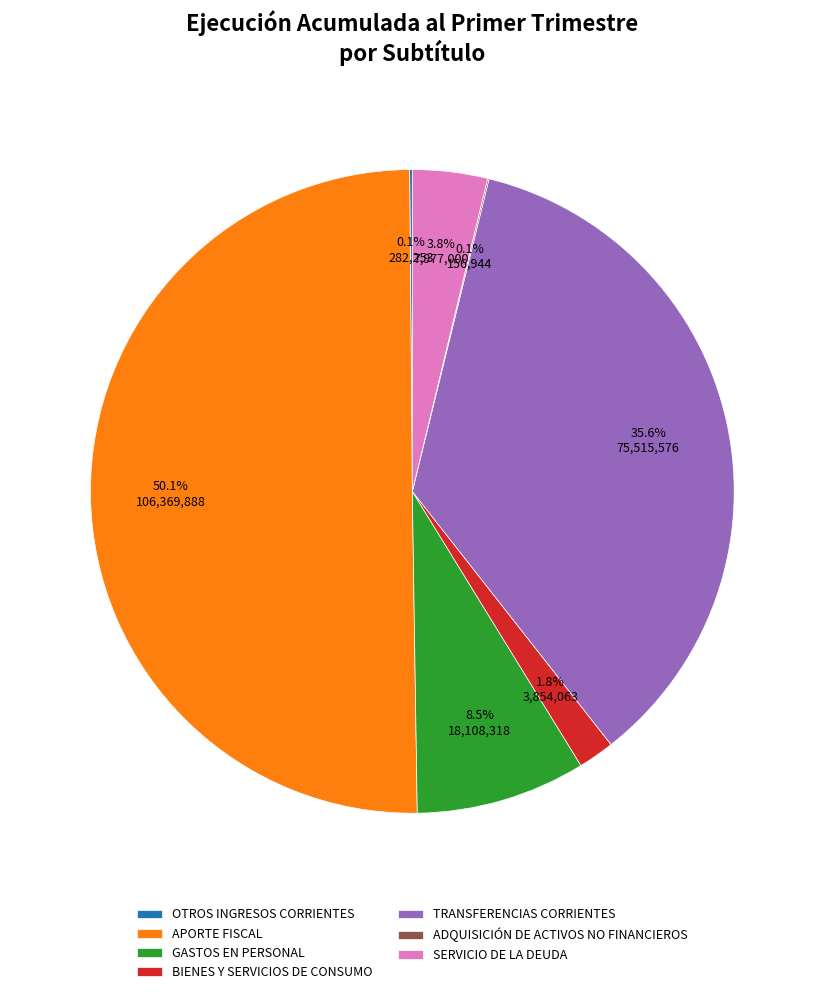

What is the largest slice in the pie chart?

APORTE FISCAL